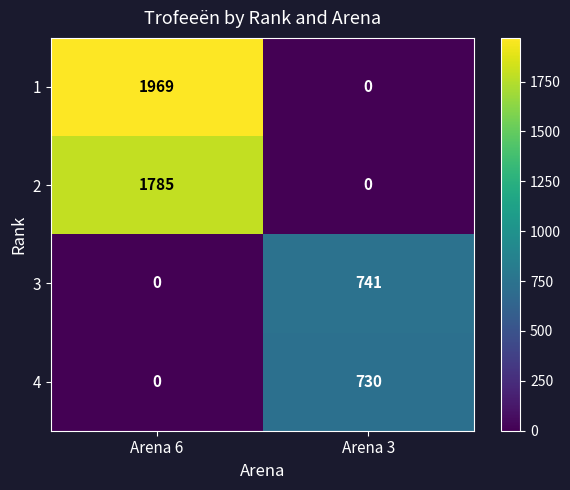

Where is 1 nearest to the value 984?

Arena 3